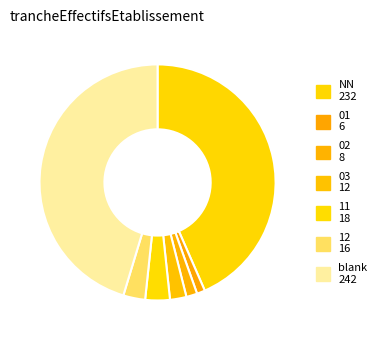

How many slices are in this pie chart?

7